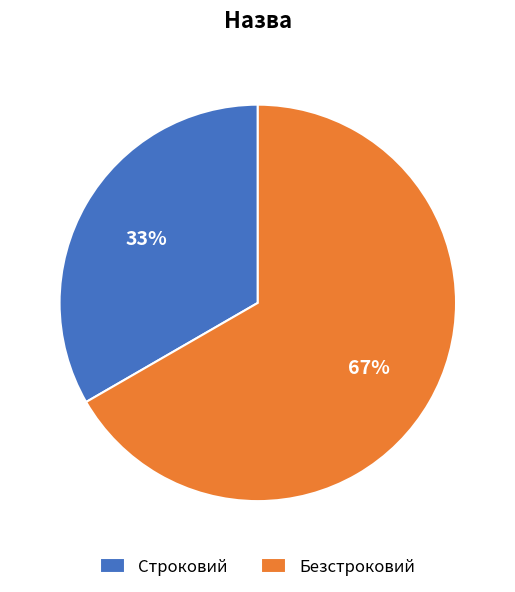

Count the number of slices in the pie.

2